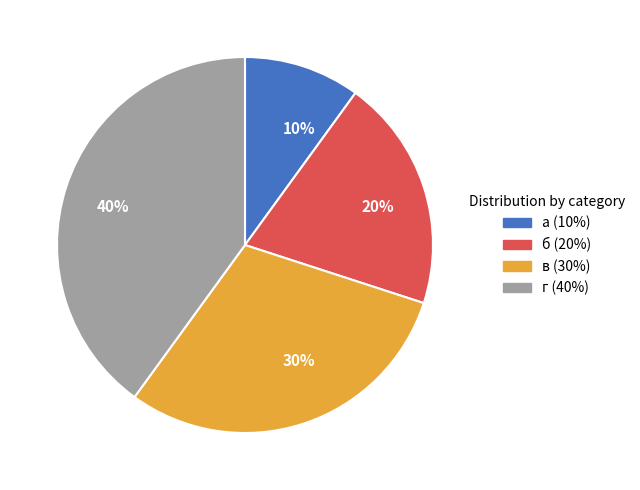

True or false: 20% accounts for 20% of the total.

True